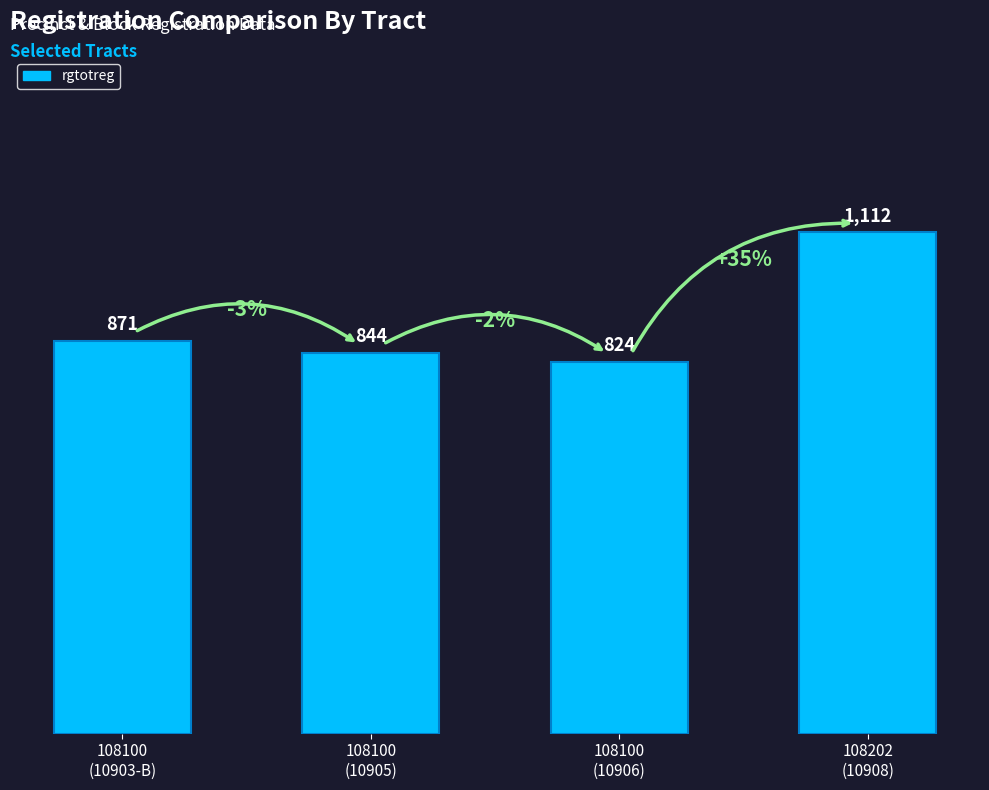

The chart shows a value of 1971 at 108202
(10908). True or false?

False